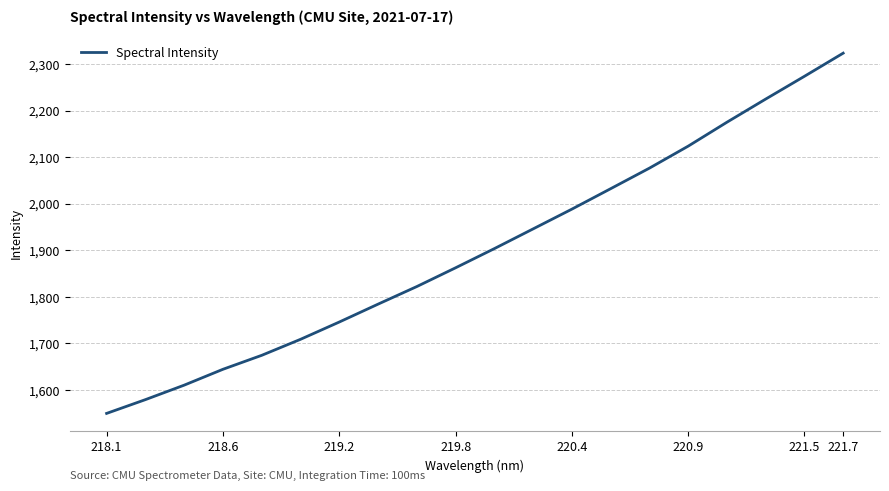

What is the maximum value shown in the chart?

2323.2